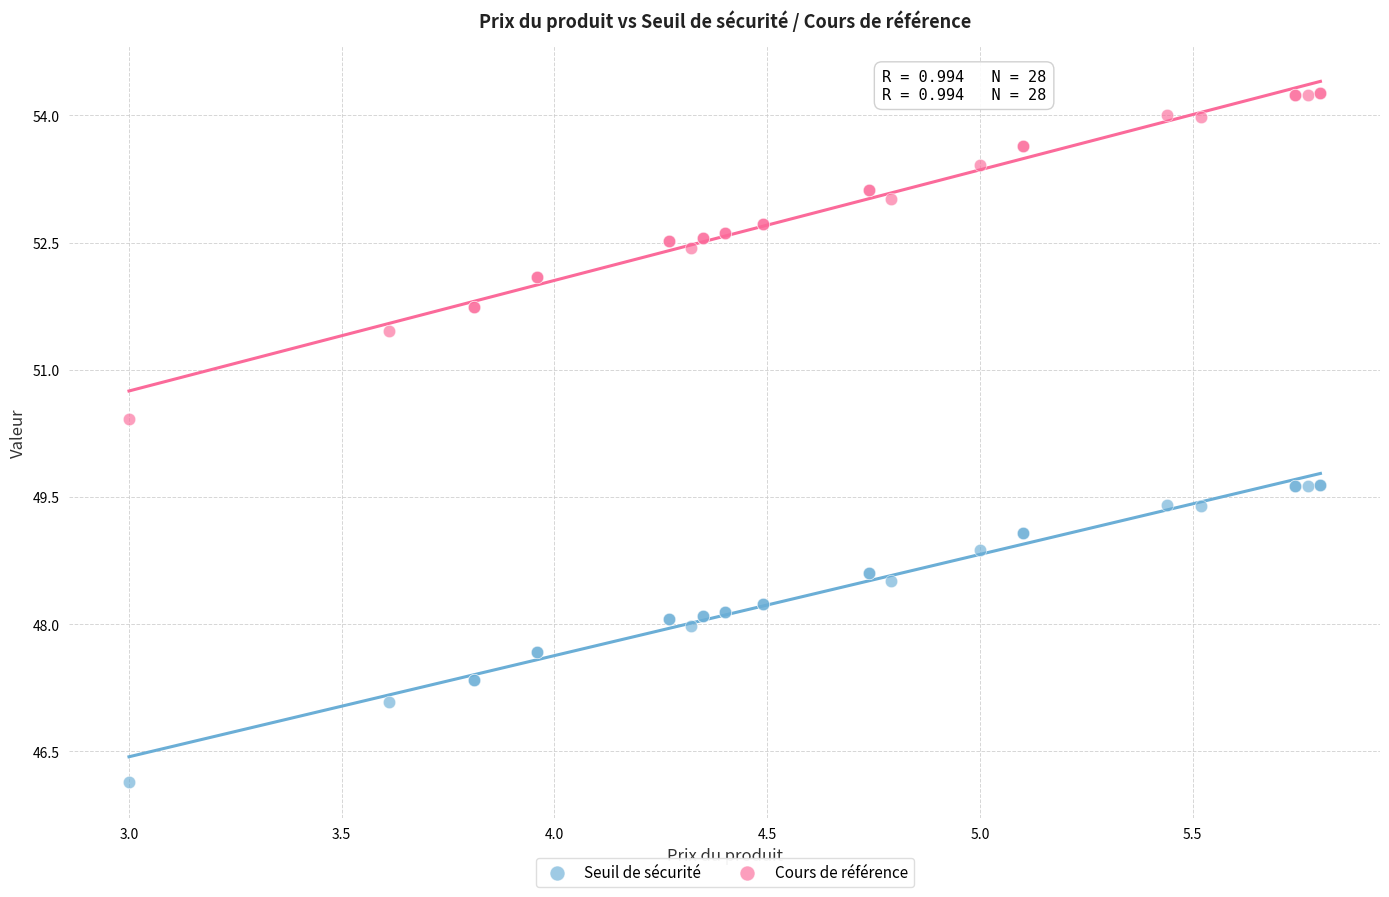

Which series contains the lowest Y value?

Seuil de sécurité